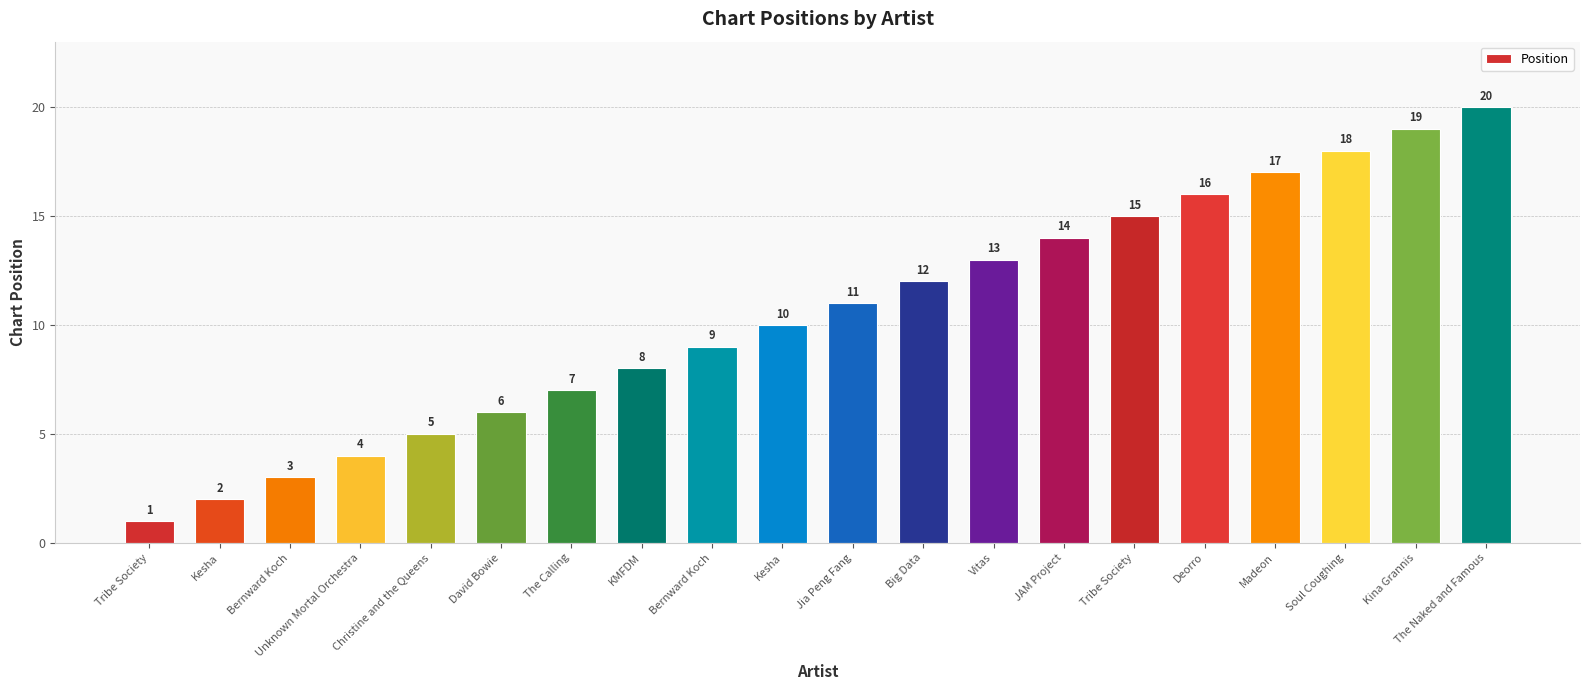

What is the ratio of the value at Christine and the Queens to the value at Deorro?

0.3